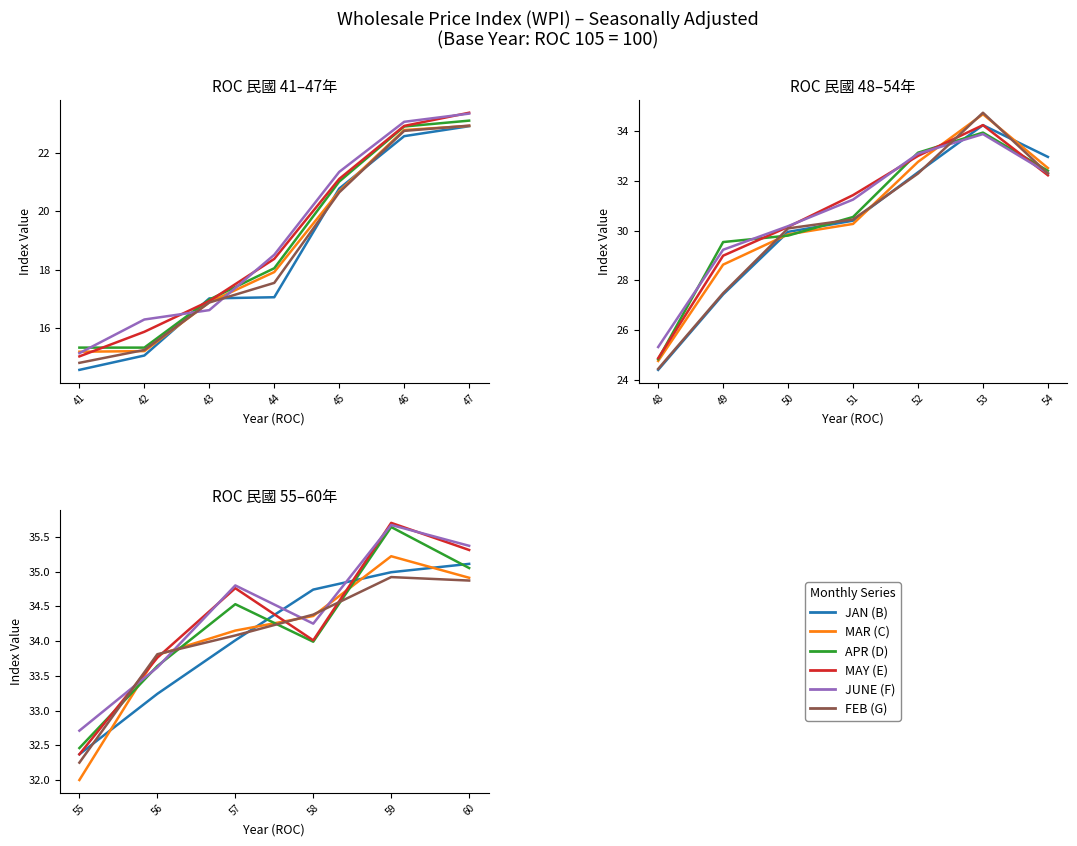

What is the greatest value displayed?

35.7